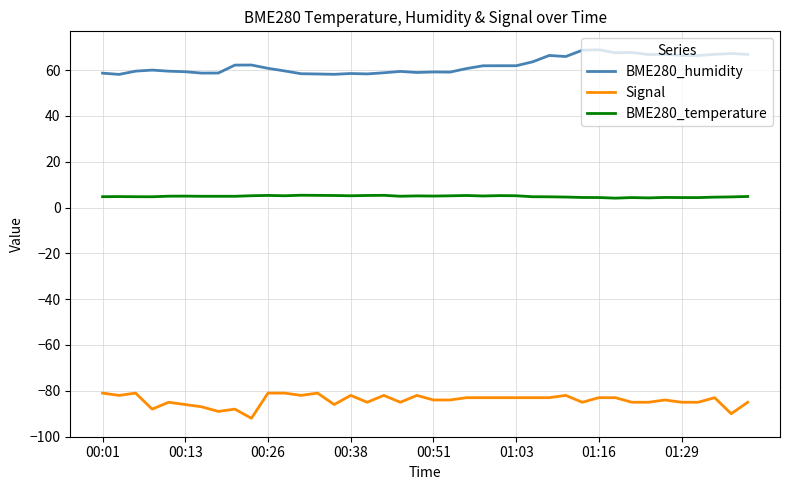

Rank the series by their maximum value, from lowest to highest.

Signal, BME280_temperature, BME280_humidity